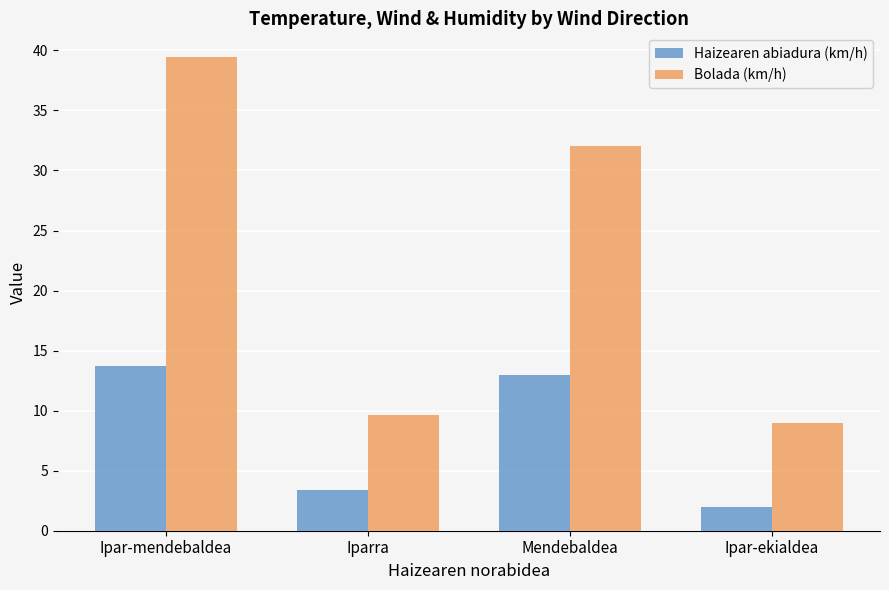

Read the Bolada (km/h) value at Ipar-mendebaldea.

39.5